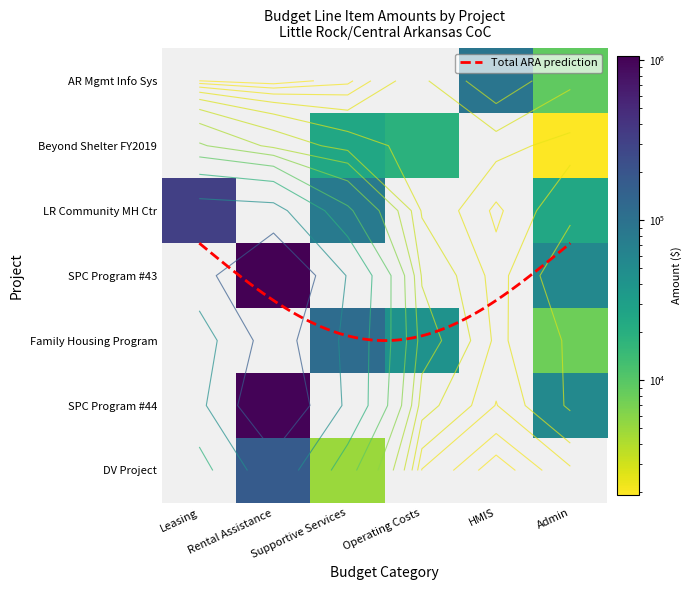

Where does the Pulaski County Government - Little Rock Community Mental Health series first go above 24157?

Leasing